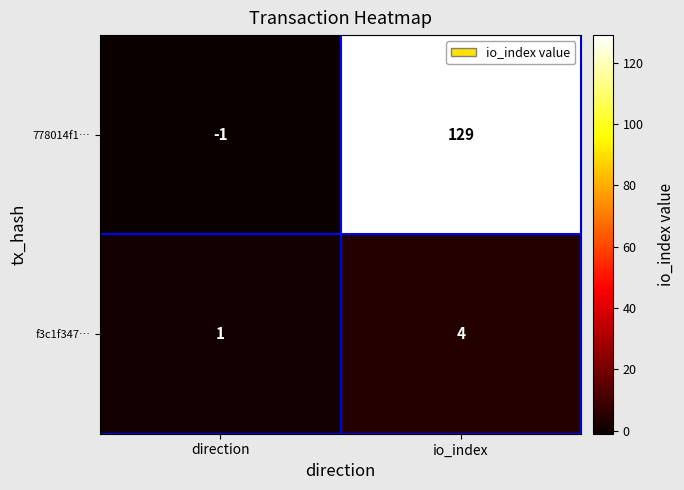

How many data points in f3c1f347… are less than 4?

1